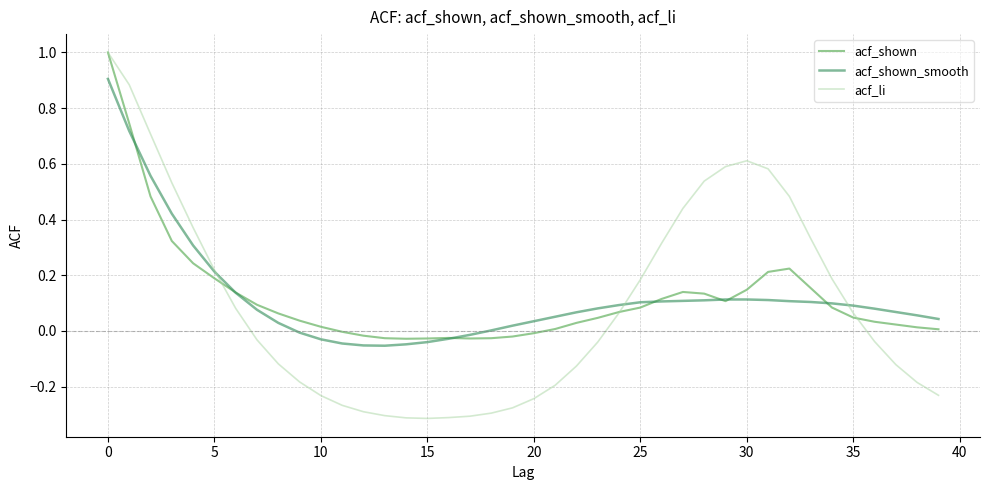

Which series has the widest spread of values?

acf_li